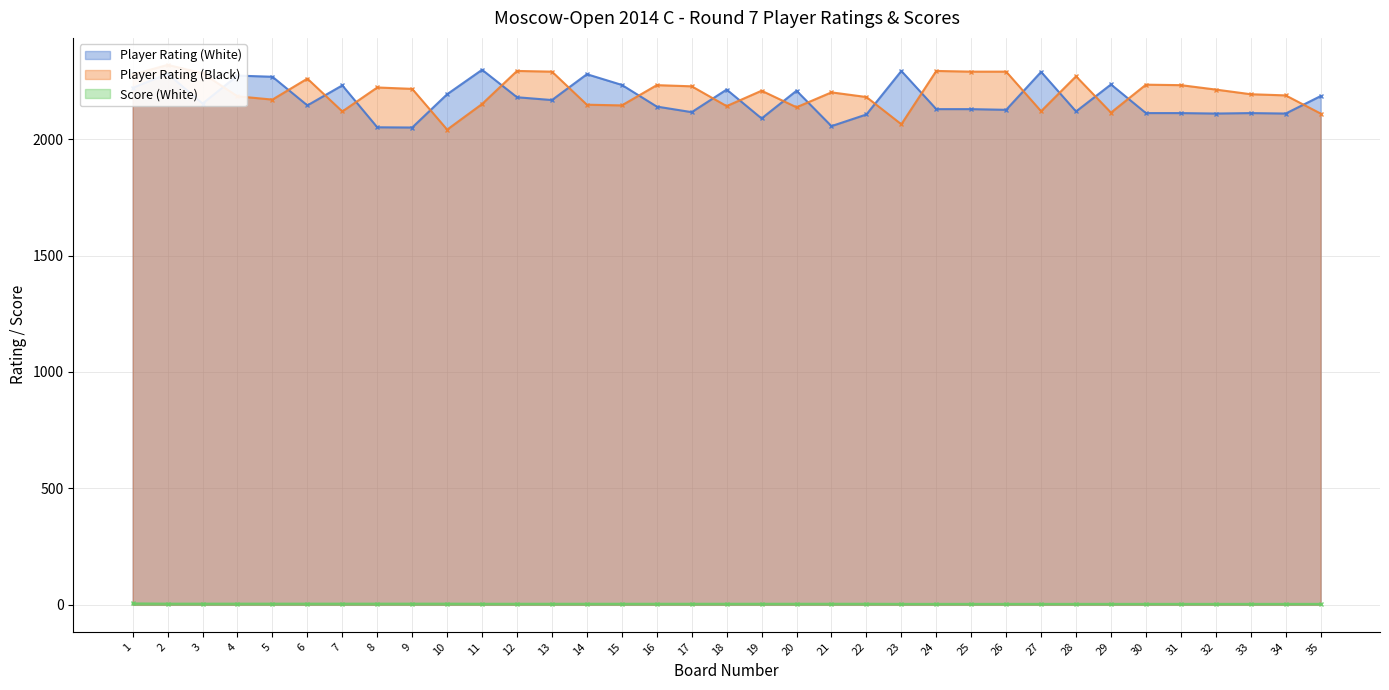

True or false: Player Rating (White) and Score (White) intersect in this chart.

False